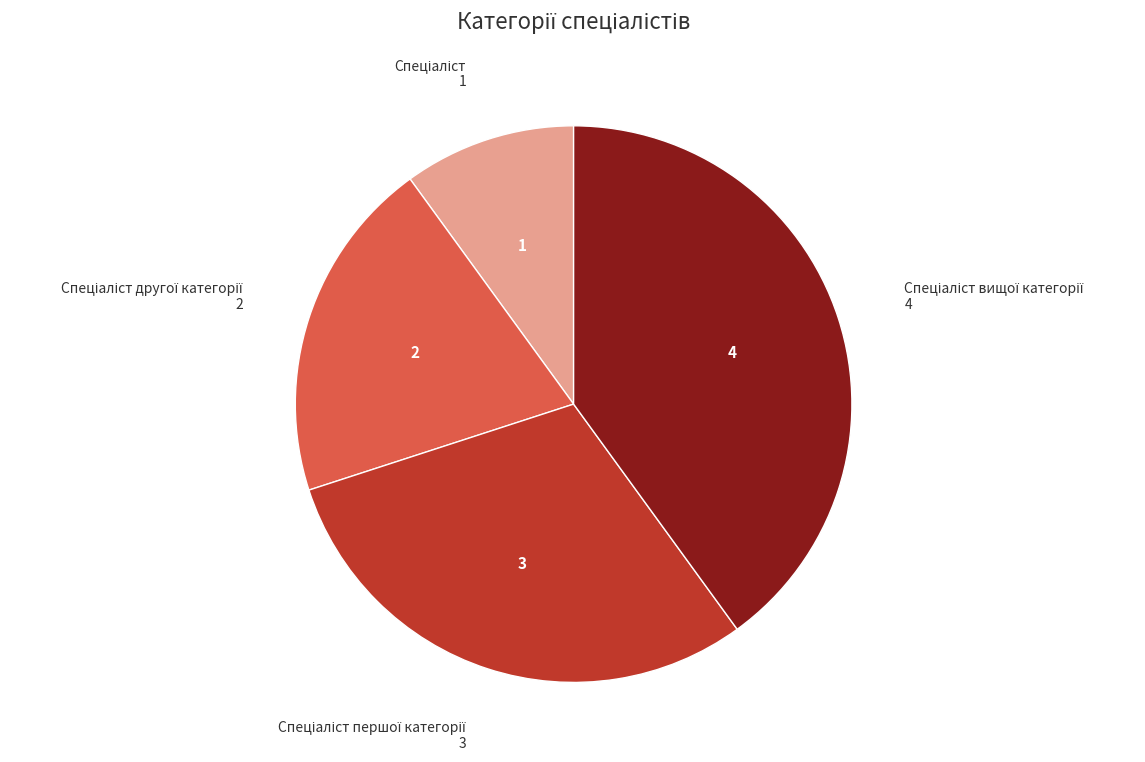

Is there any slice that represents more than half of the pie?

No